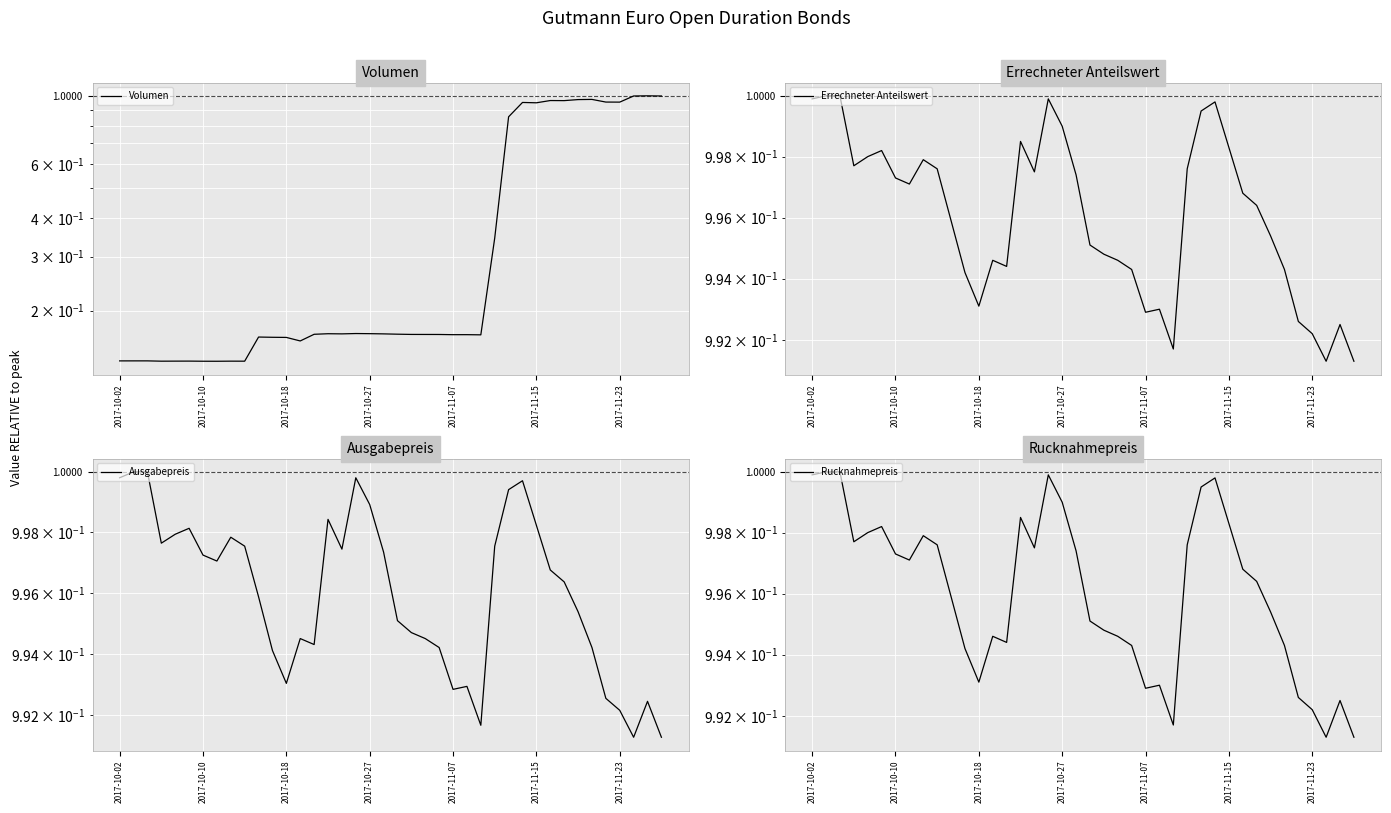

Is the value of Volumen at 9 greater than the value of Errechneter Anteilswert at 31?

No